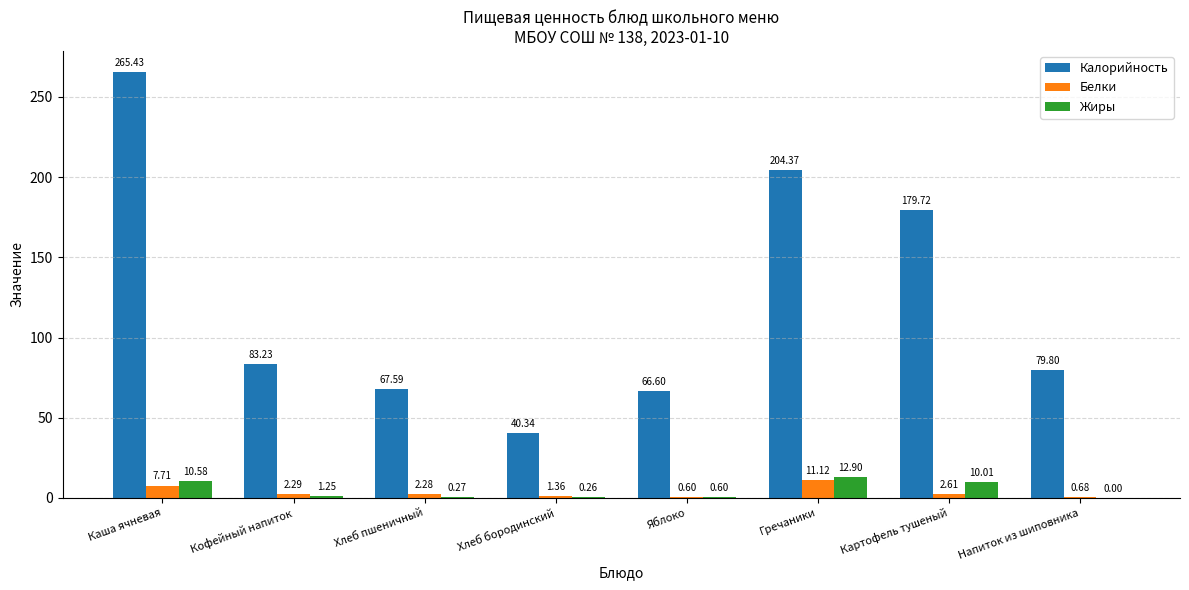

At which category does the chart reach its peak across all series?

Каша ячневая